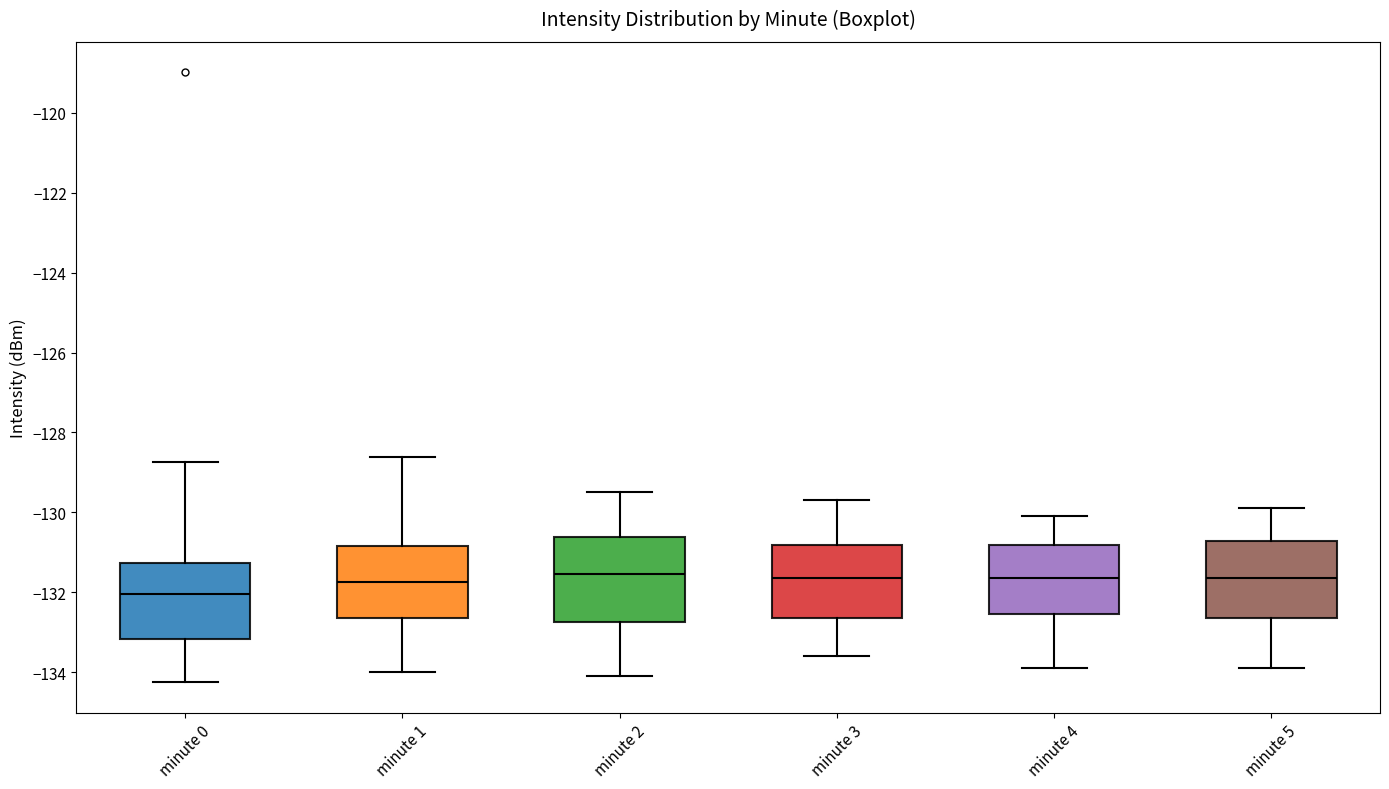

Which box is the tallest, from its lower edge to its upper edge?

minute 2